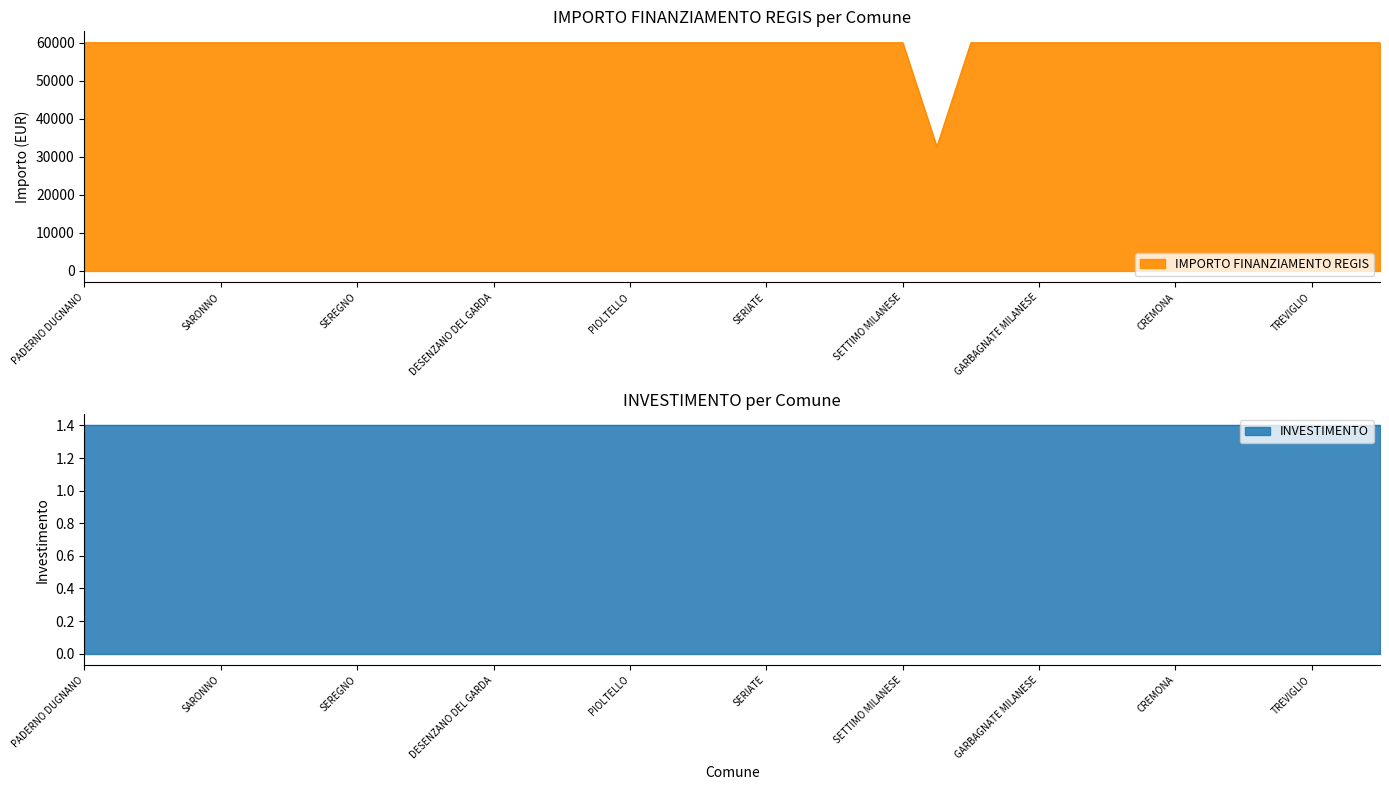

What is the average value?

59264